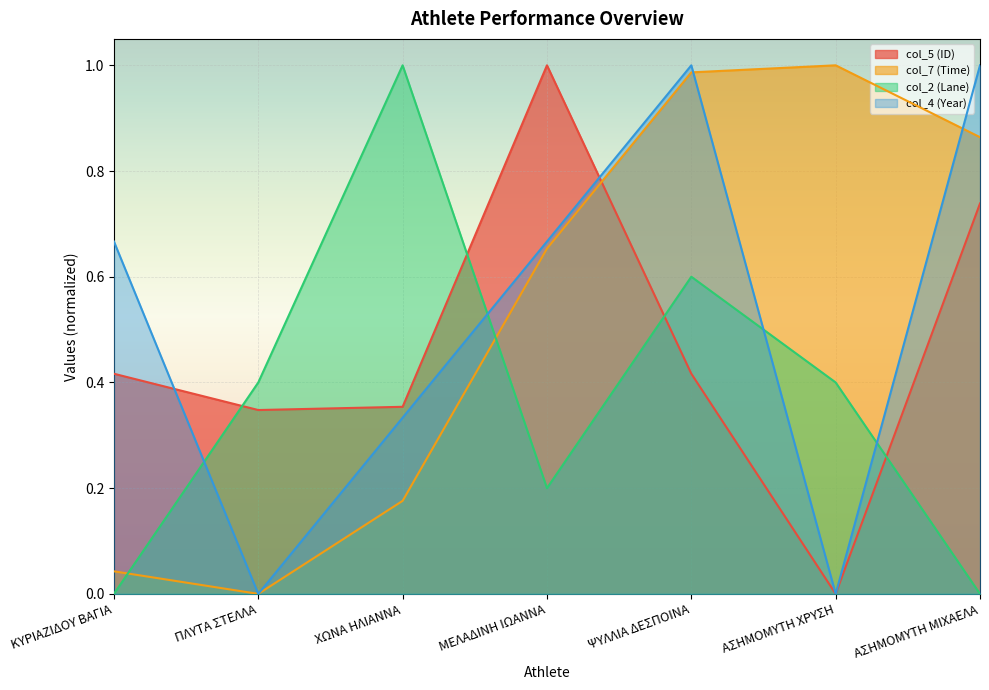

At which category does the chart reach its peak across all series?

ΜΕΛΑΔΙΝΗ ΙΩΑΝΝΑ